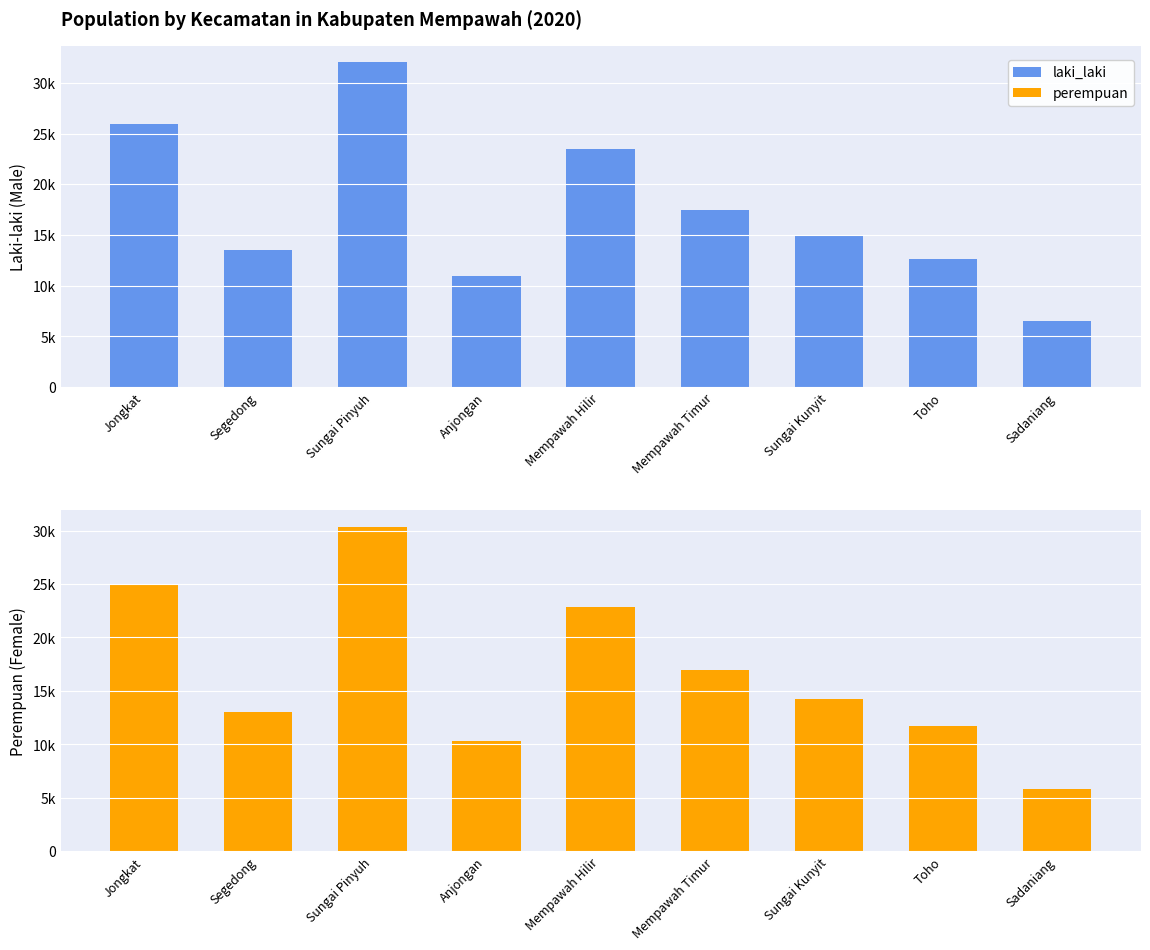

Reading right to left, what are all the values shown in this chart?

laki_laki: Sadaniang=6572	Toho=12648	Sungai Kunyit=14902	Mempawah Timur=17477	Mempawah Hilir=23451	Anjongan=10976	Sungai Pinyuh=32023	Segedong=13495	Jongkat=25934
perempuan: Sadaniang=5801	Toho=11727	Sungai Kunyit=14229	Mempawah Timur=16954	Mempawah Hilir=22836	Anjongan=10345	Sungai Pinyuh=30355	Segedong=12996	Jongkat=25021